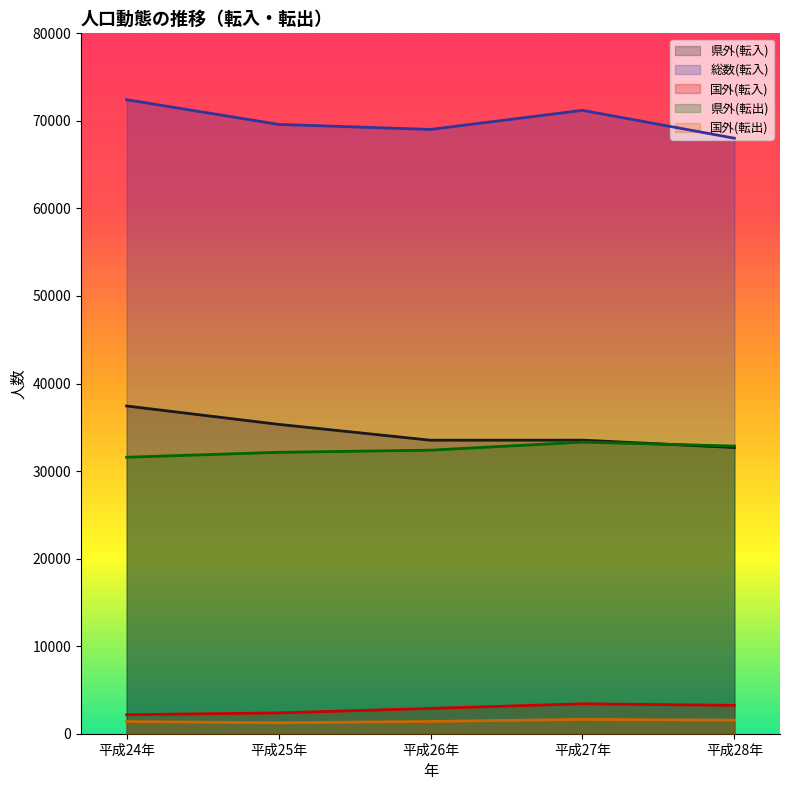

How many values in the 県外(転出) series are below 32389?

2